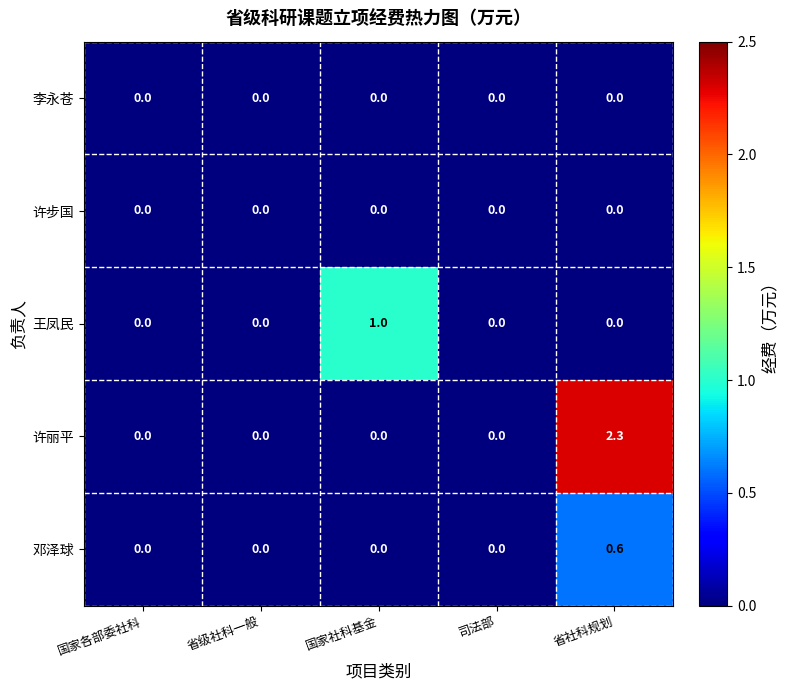

Which category has the highest value in the 王凤民 series?

国家社科基金